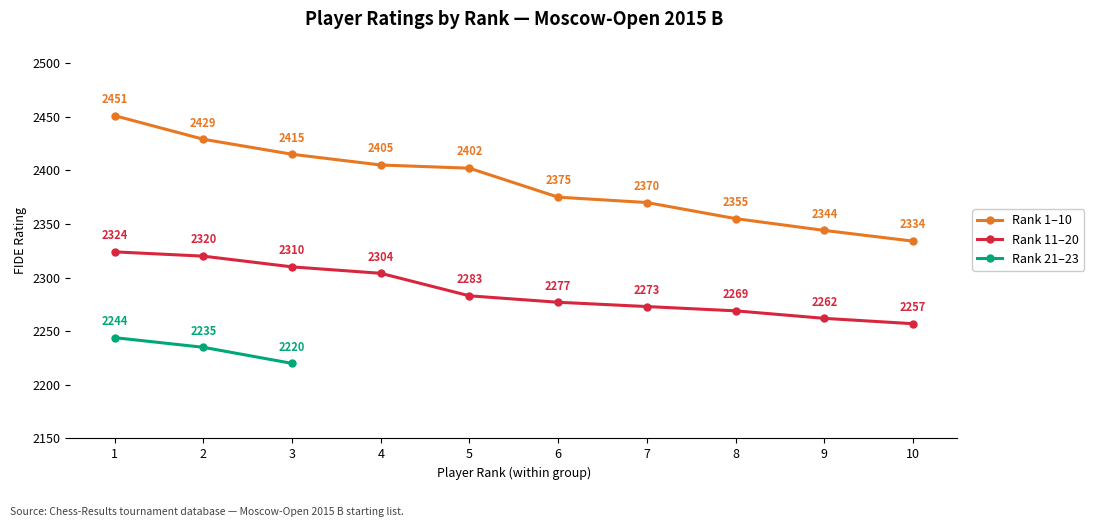

The value of 11-20 (Rating) at 1 is 1281. True or false?

False